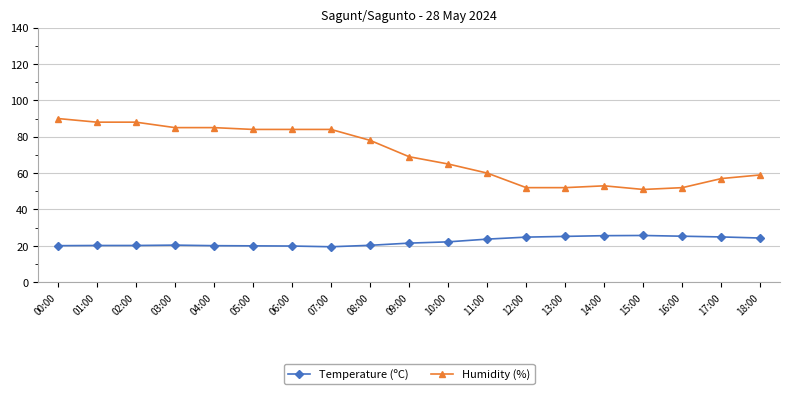

The value of Temperature (ºC) at 04:00 is 33.8. True or false?

False